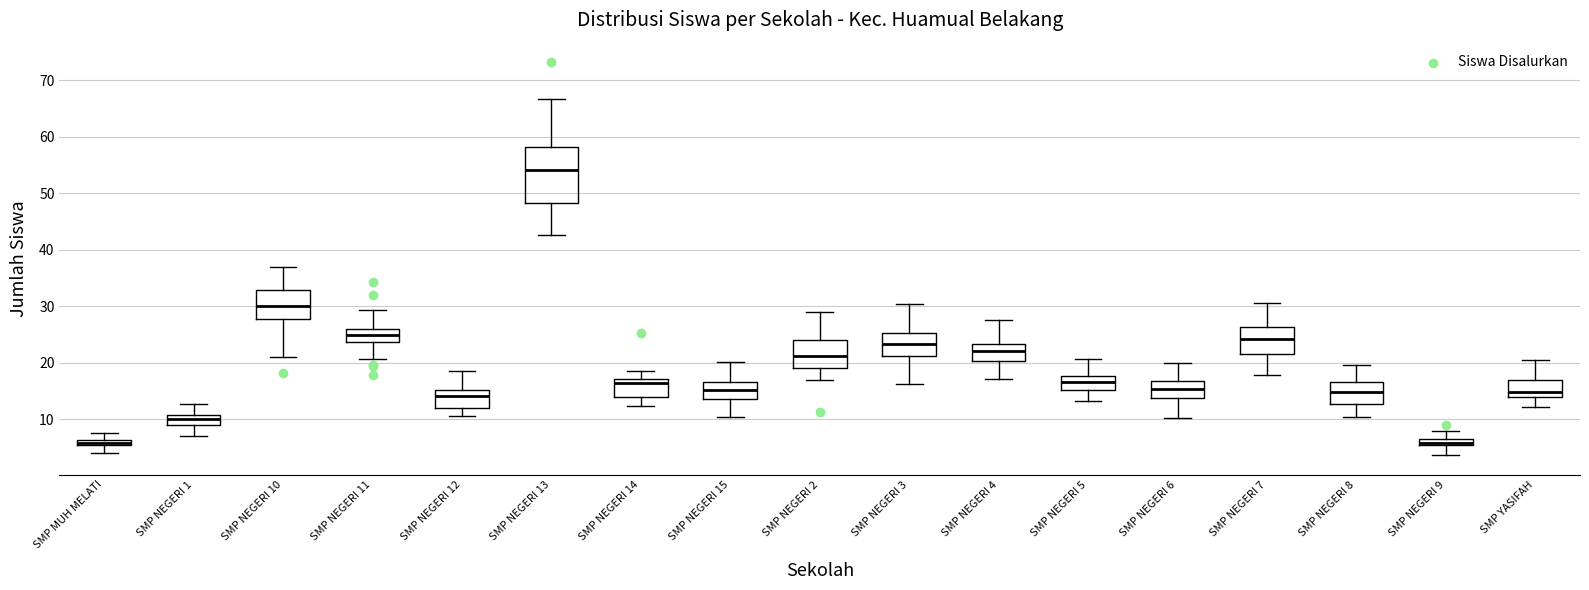

Which box is the tallest, from its lower edge to its upper edge?

SMP NEGERI 13